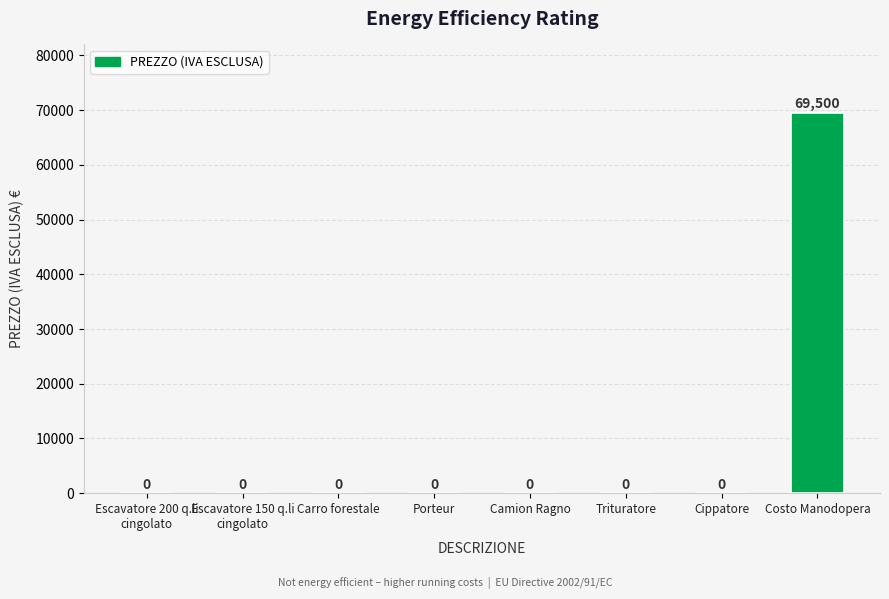

The chart shows a value of -43765 at Escavatore 200 q.li
cingolato. True or false?

False